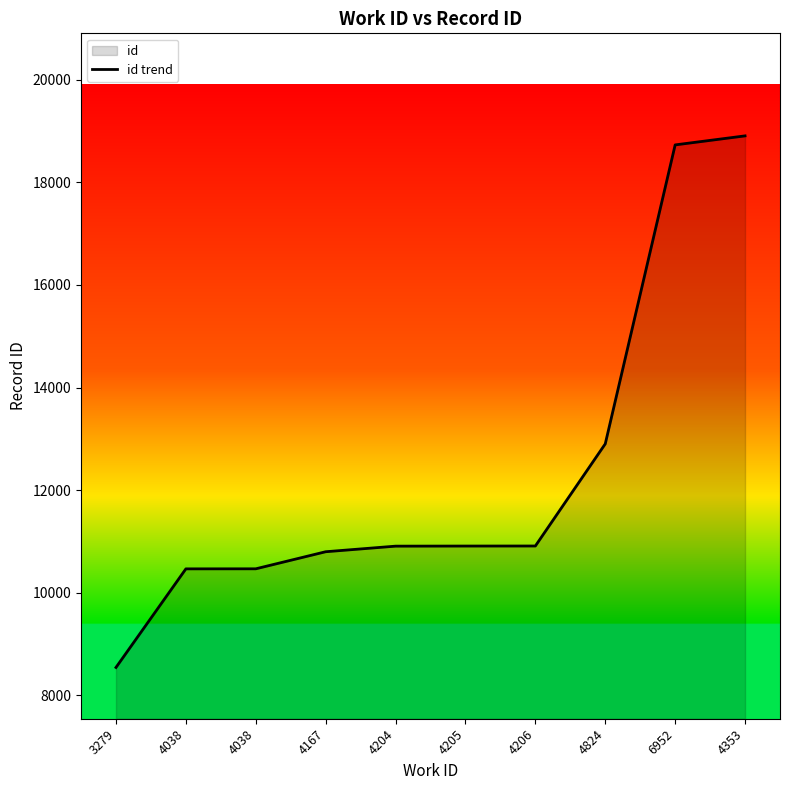

Is it true that the value at 4167 is 10797?

True